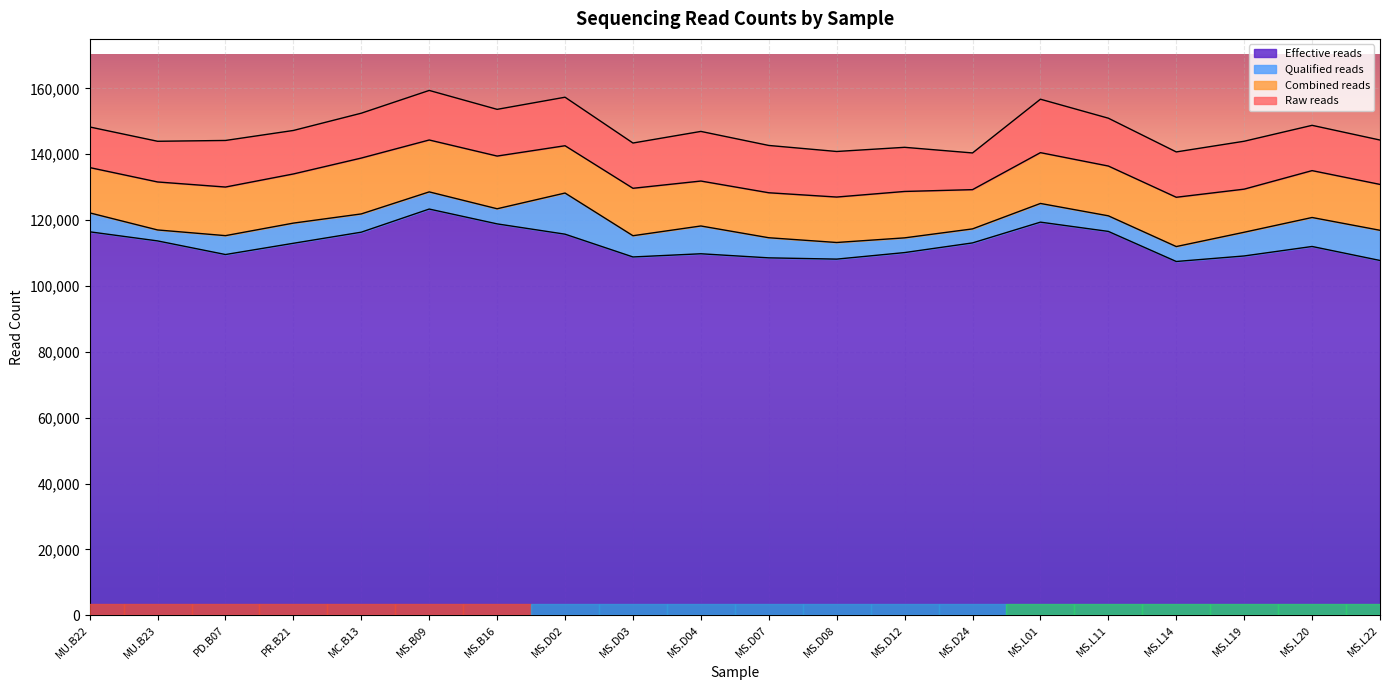

What is the label of the 17th point from the right?

PR.B21